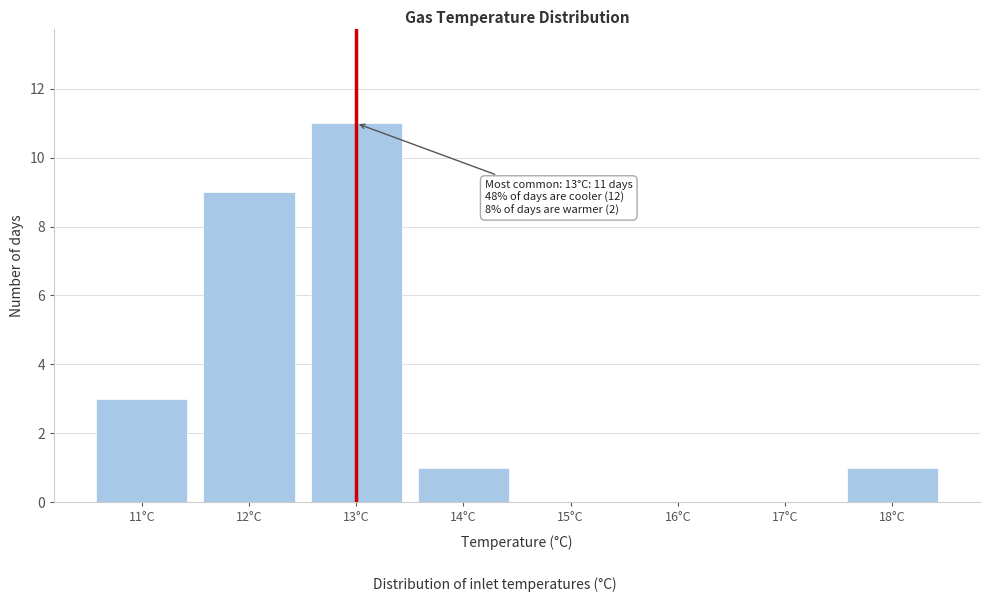

Reading left to right, transcribe all the data shown in this chart.

11°C=3	12°C=9	13°C=11	14°C=1	15°C=0	16°C=0	17°C=0	18°C=1